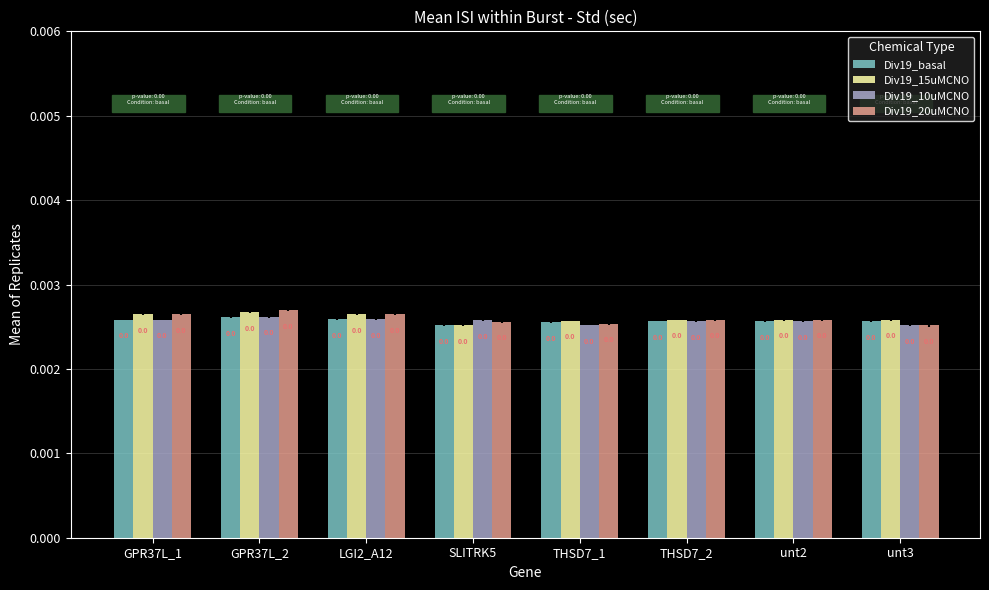

Is it true that Div19_20uMCNO equals 0.0 at GPR37L_1?

True